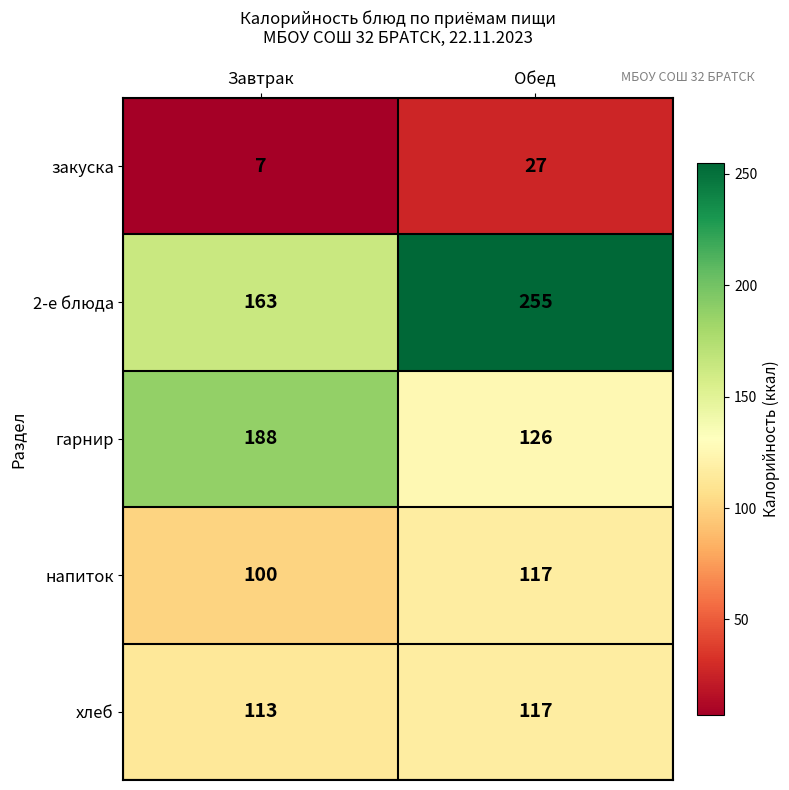

What is the difference between the maximum and minimum values in the хлеб series?

4